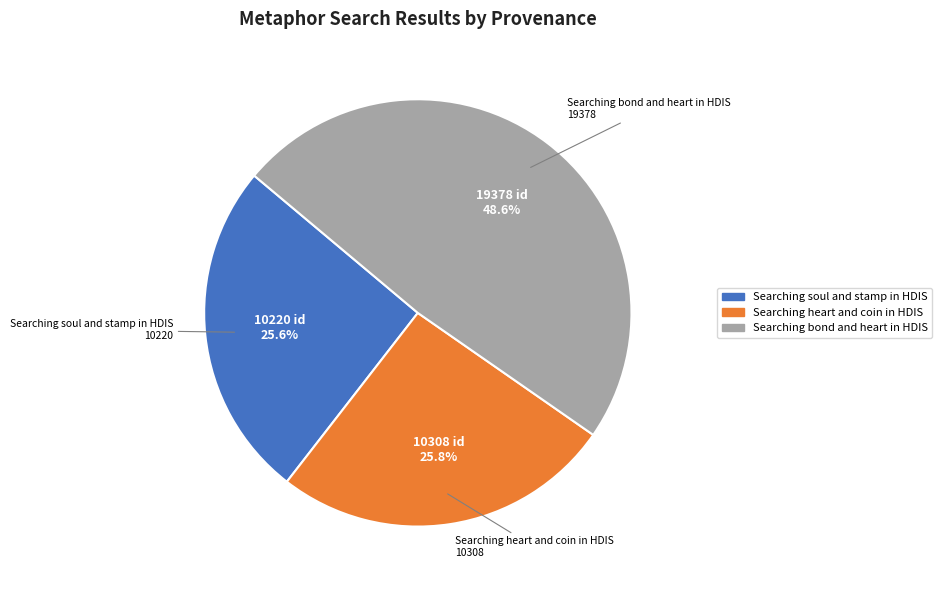

Approximately how many times larger is the value at Searching soul and stamp in HDIS compared to Searching heart and coin in HDIS?

1.0